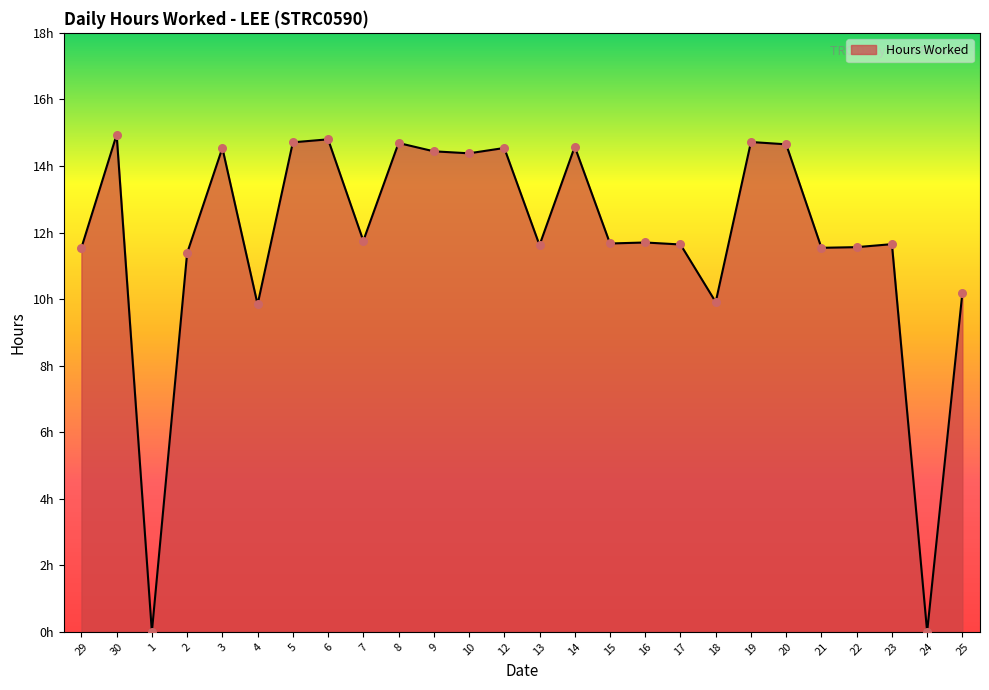

Approximately how many times larger is the value at 4 compared to 20?

0.7